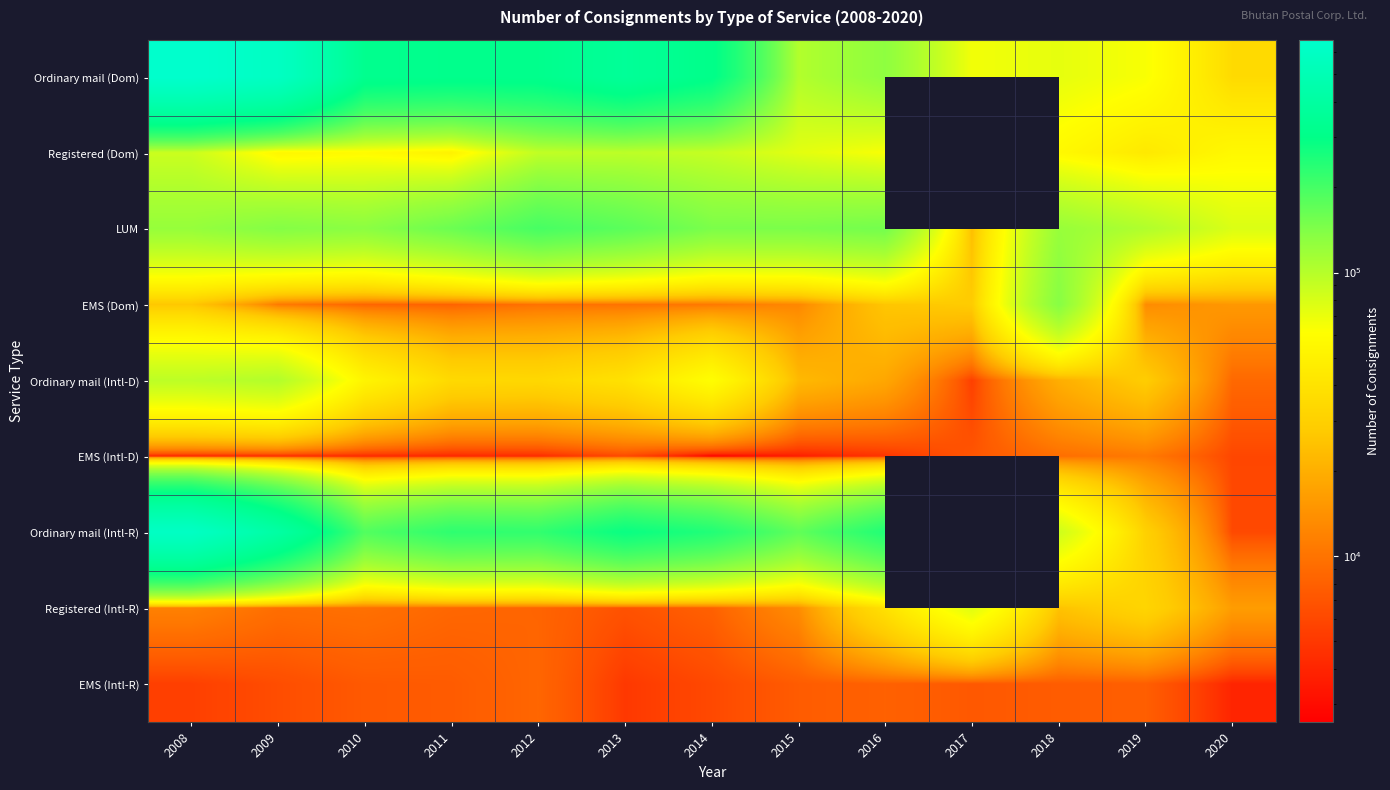

Is it true that Registered (Intl-R) equals 24404.3 at 2020?

False